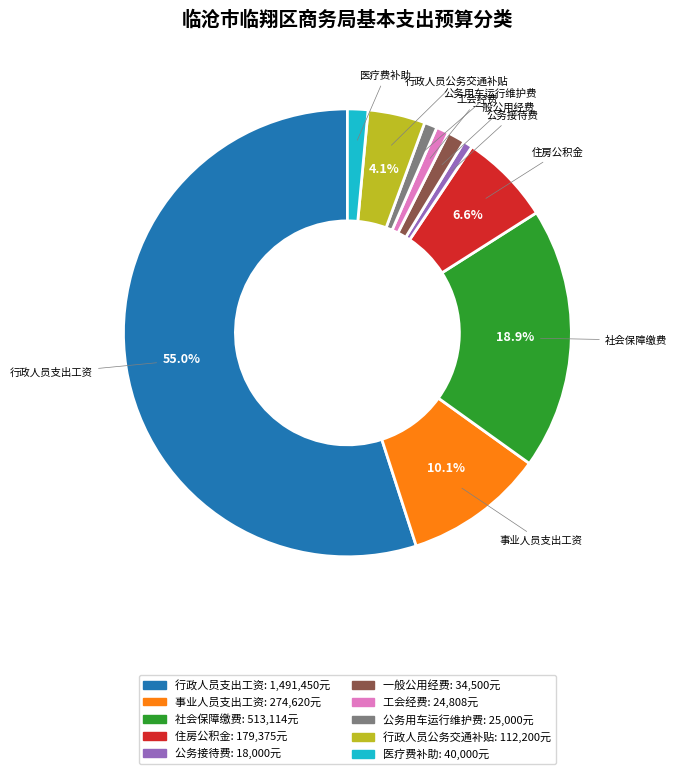

Which category accounts for the majority?

行政人员支出工资